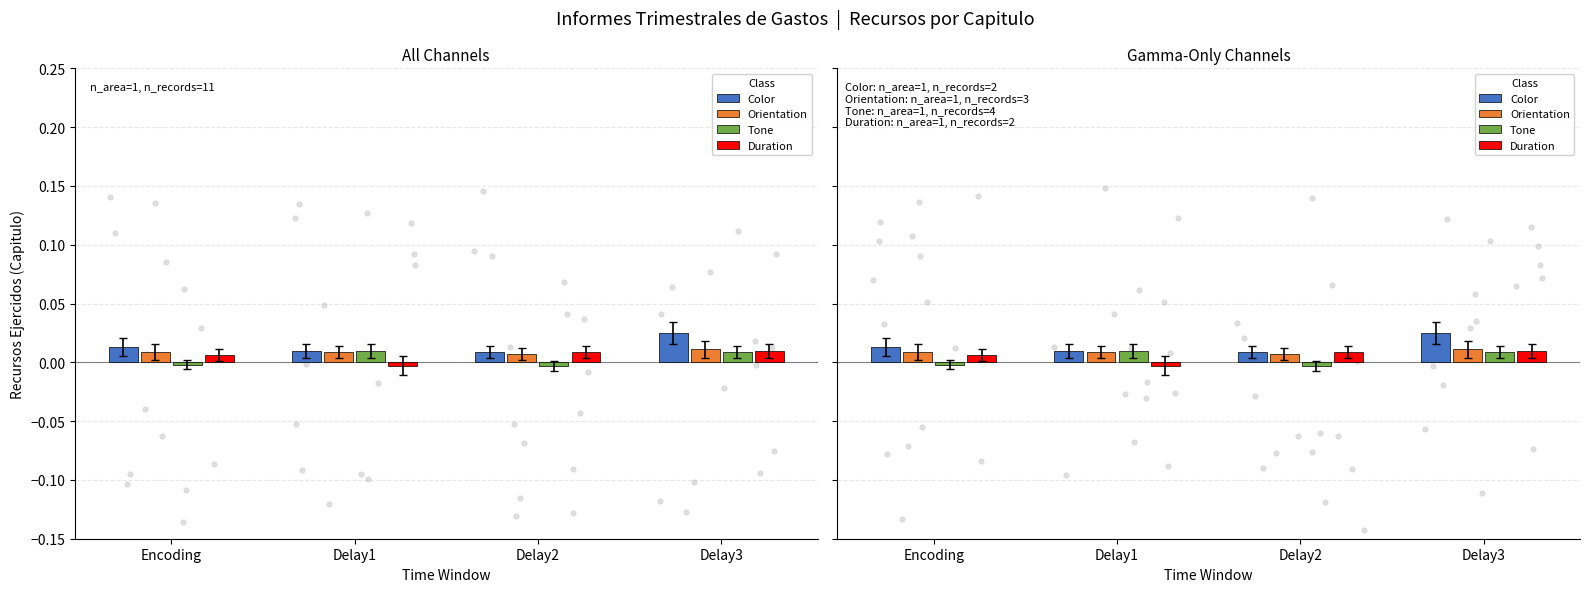

What are all the series names shown in the legend?

Color, Orientation, Tone, Duration